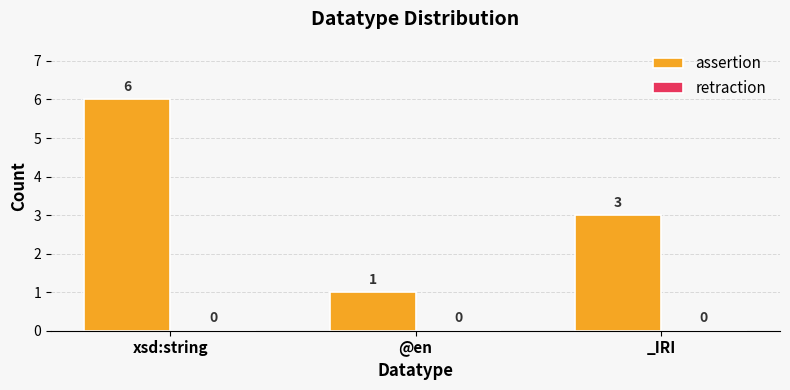

Between xsd:string and @en, which is larger?

xsd:string